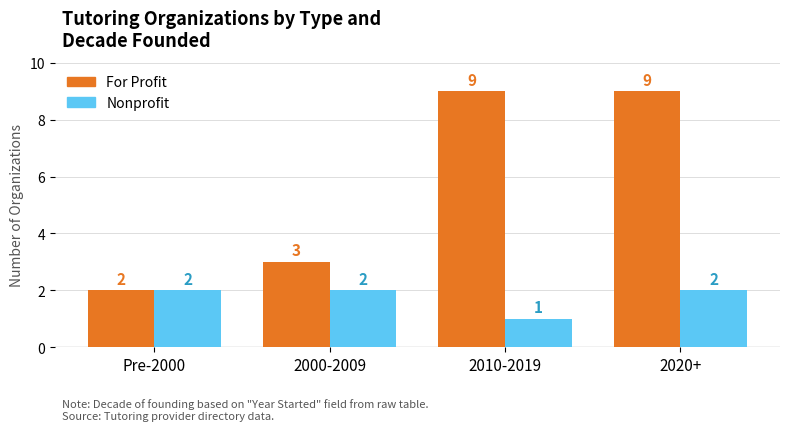

What is the difference between the maximum and minimum values in the For Profit series?

7